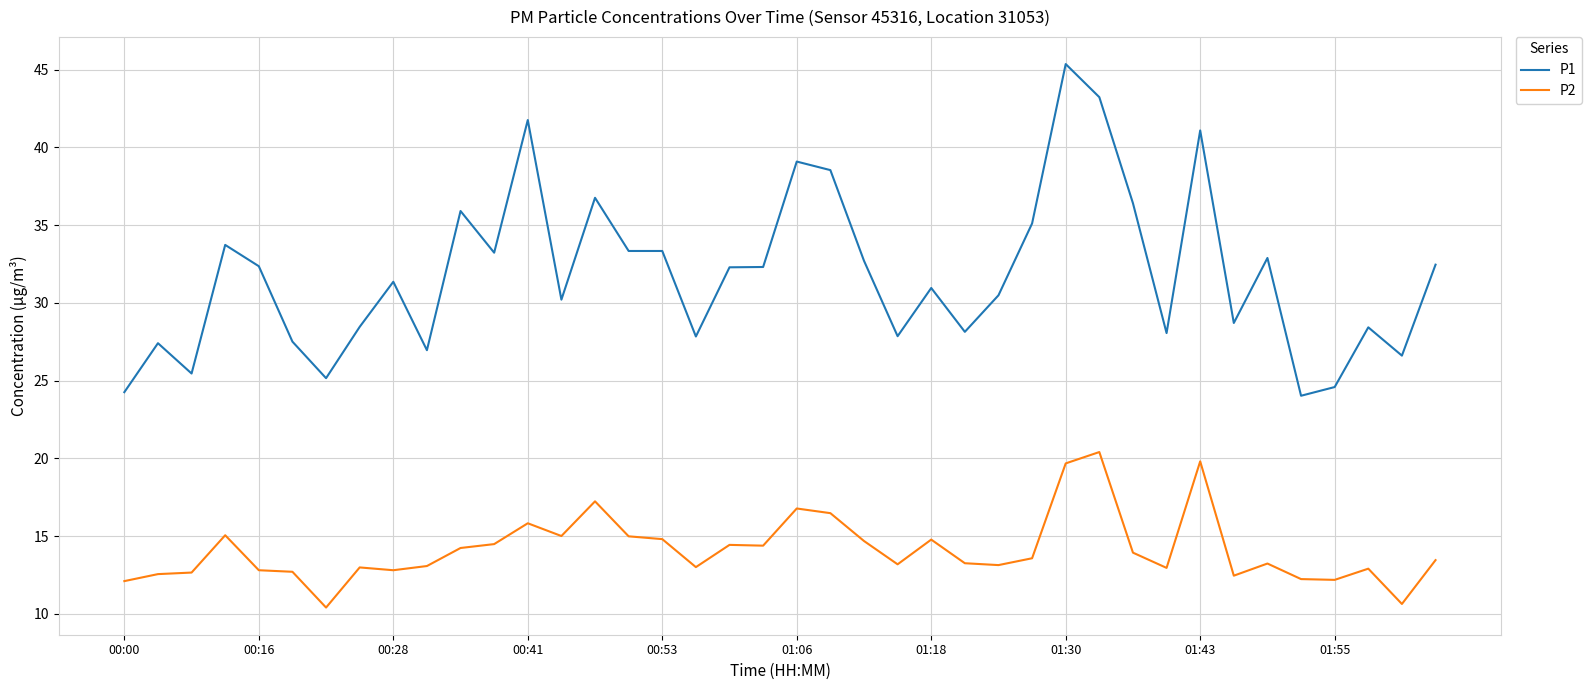

How many categories are shown in the chart?

40